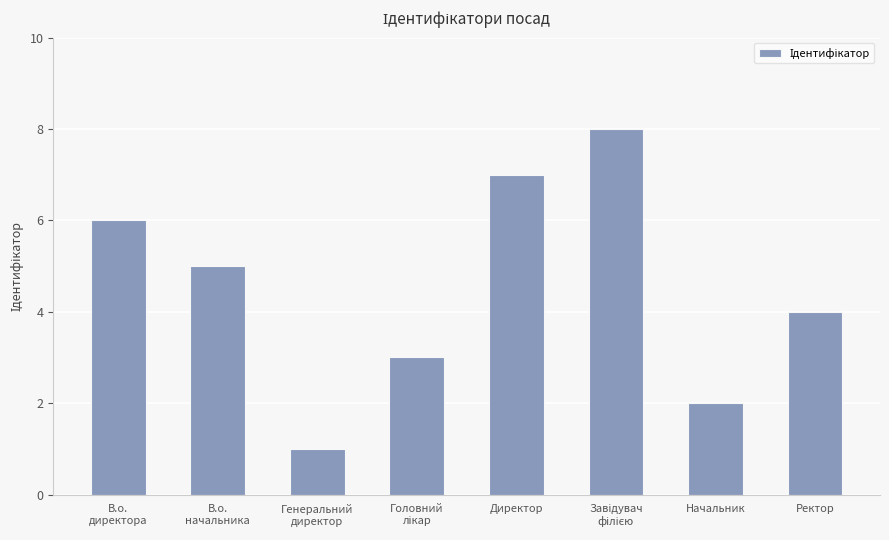

What is the label of the 4th bar from the right?

Директор